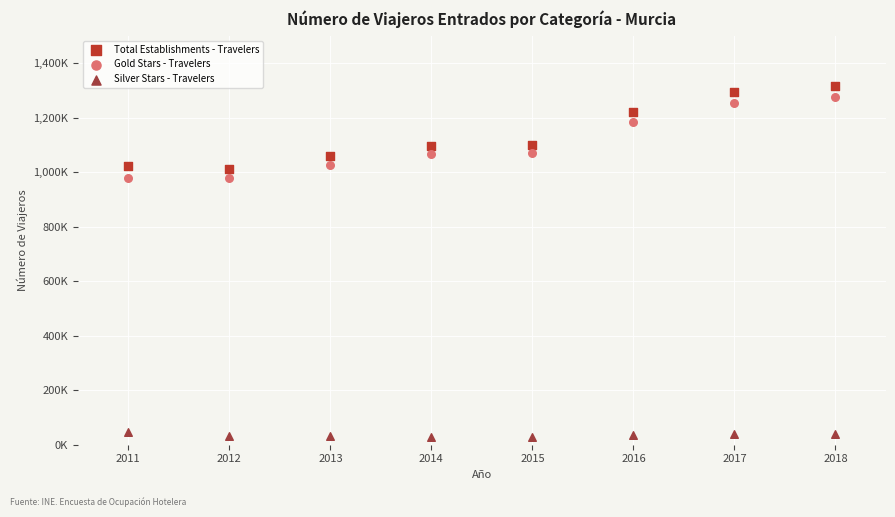

Which series reaches the minimum Y coordinate?

Silver Stars - Travelers